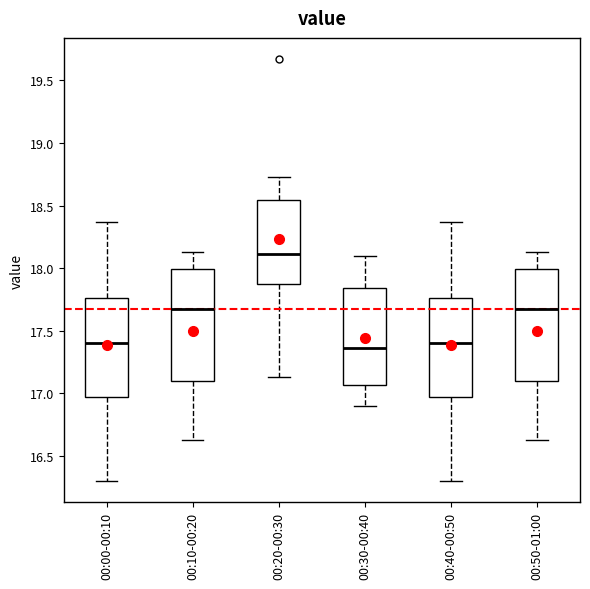

Reading left to right, transcribe this box plot: for each box, give where its median line is, the range the box spans, and where its two whiskers end, as read against the y-axis. The values are not printed on the chart, so give them approximately, as read against the axis.

00:00-00:10: median 17.40, box 17.00 to 17.75, whiskers 16.30 to 18.35
00:10-00:20: median 17.65, box 17.10 to 18.00, whiskers 16.65 to 18.15
00:20-00:30: median 18.10, box 17.85 to 18.55, whiskers 17.15 to 18.75
00:30-00:40: median 17.35, box 17.05 to 17.85, whiskers 16.90 to 18.10
00:40-00:50: median 17.40, box 17.00 to 17.75, whiskers 16.30 to 18.35
00:50-01:00: median 17.65, box 17.10 to 18.00, whiskers 16.65 to 18.15